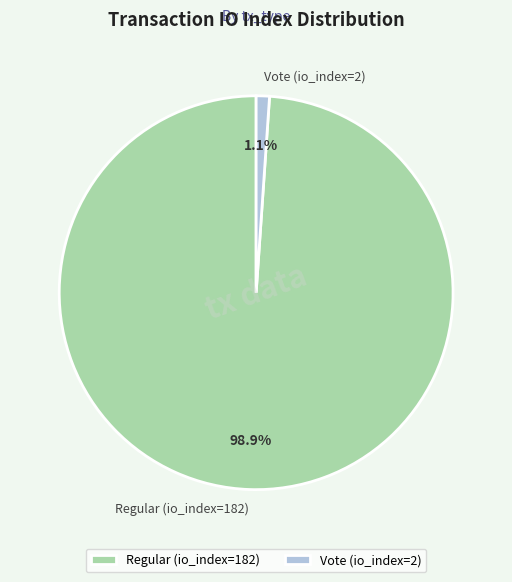

Which has a higher value, Regular (io_index=182) or Vote (io_index=2)?

Regular (io_index=182)